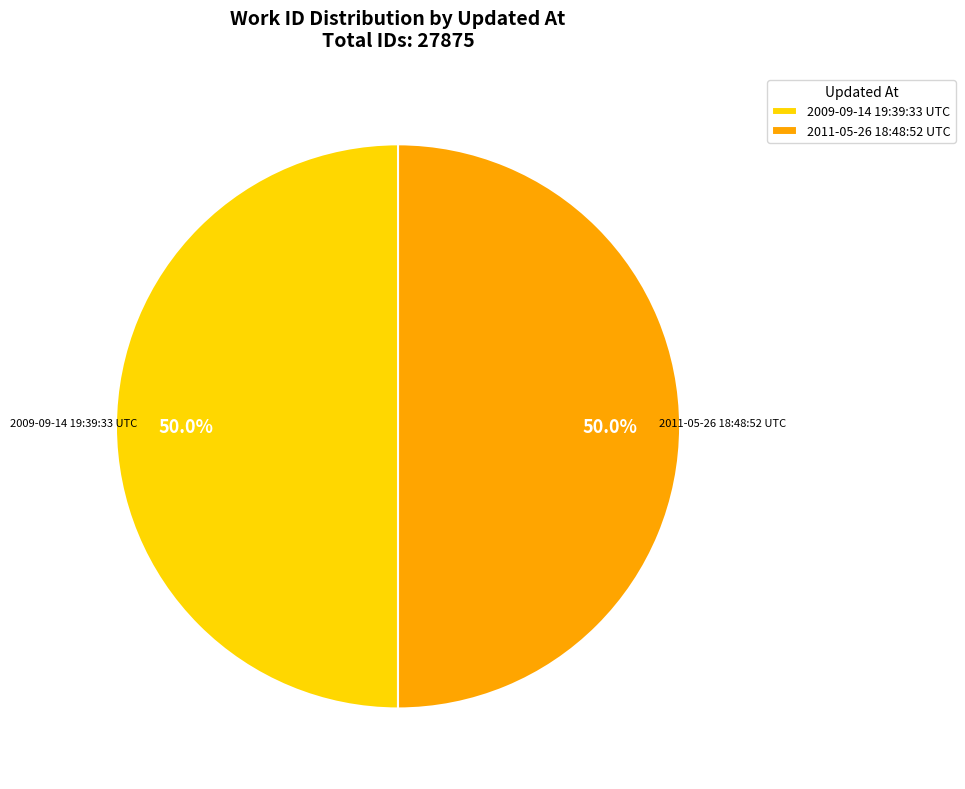

Approximately how many times larger is the value at 2009-09-14 19:39:33 UTC compared to 2011-05-26 18:48:52 UTC?

1.0